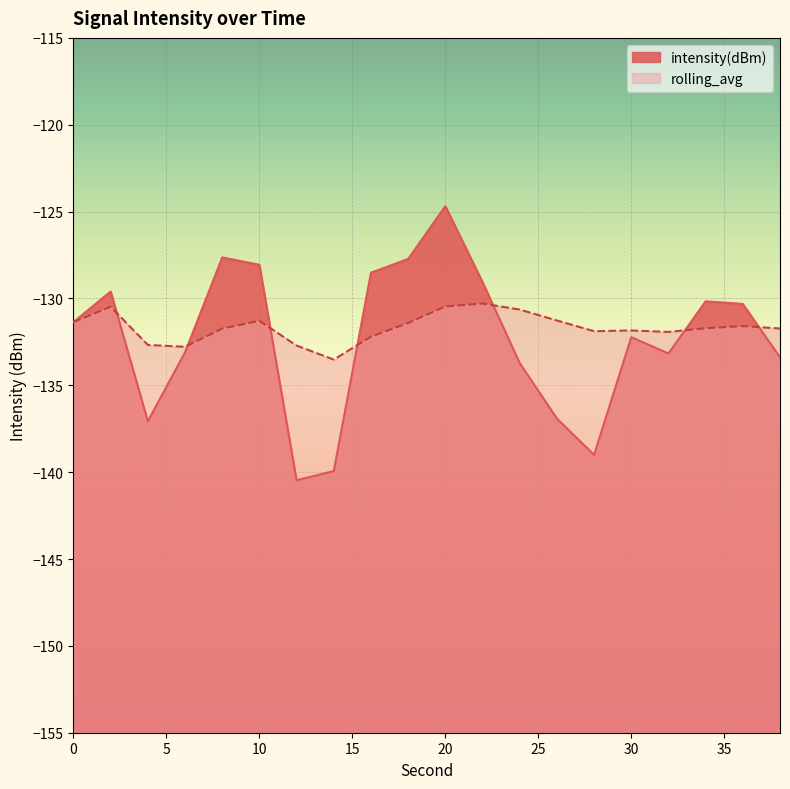

True or false: intensity(dBm) has more than 0 points higher than both neighbors.

True